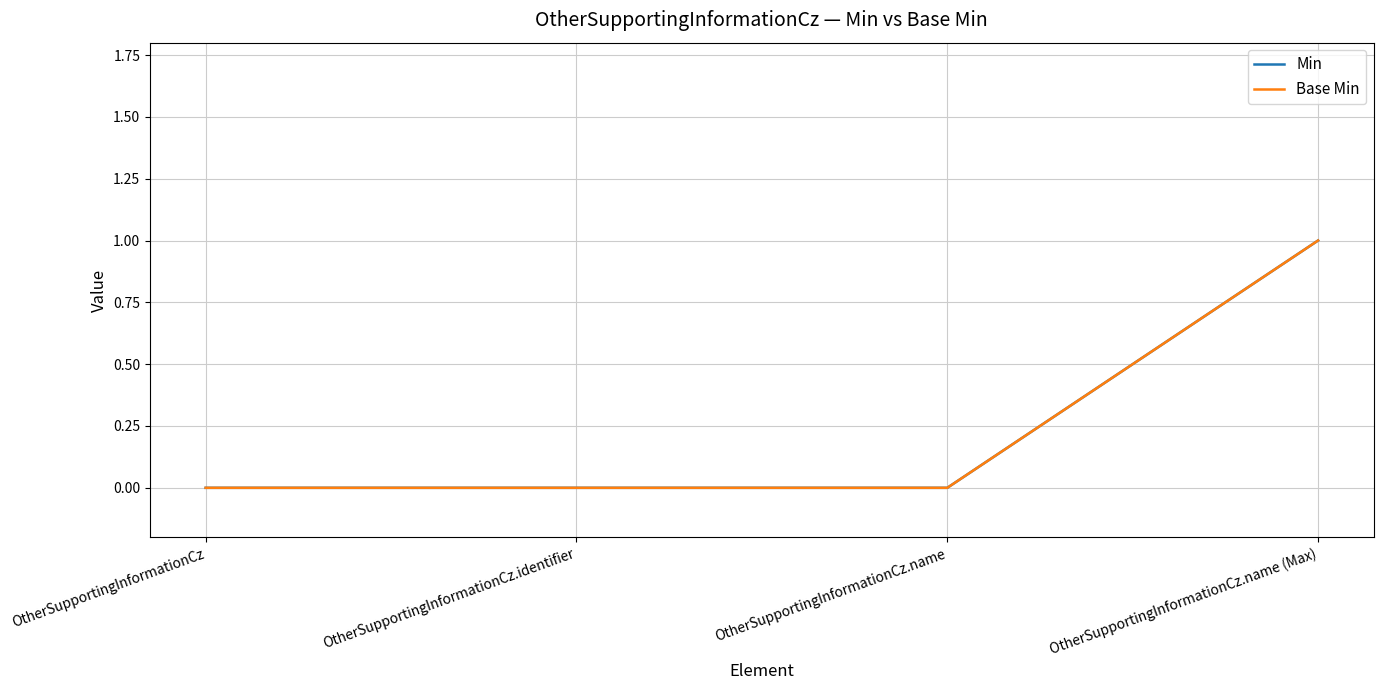

Which series has the largest total across all categories?

Min